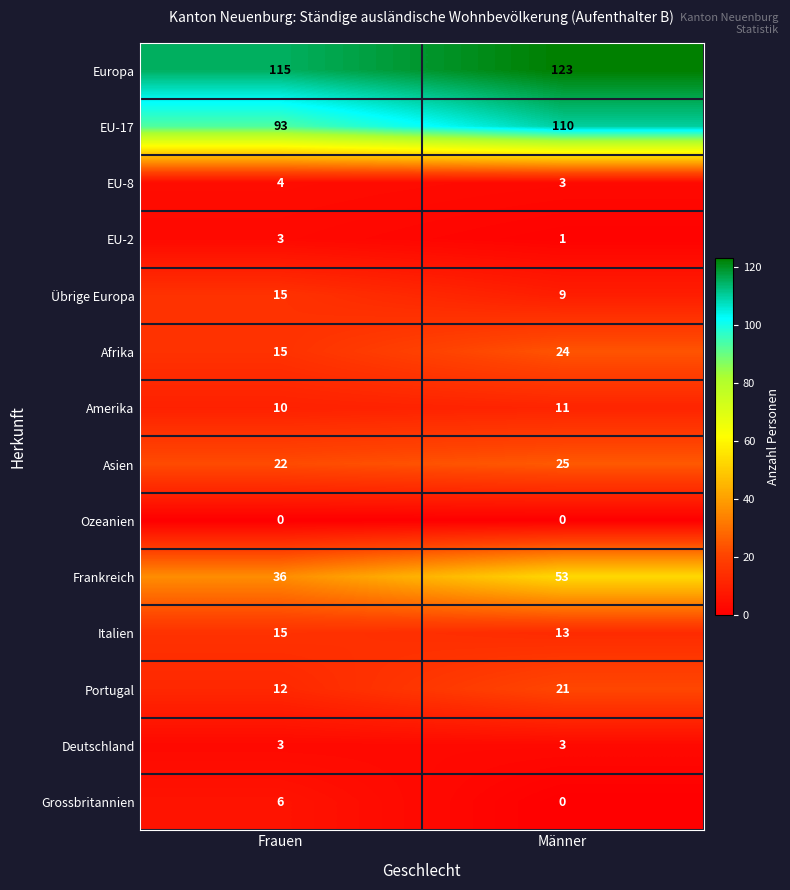

Reading left to right, what are all the values shown in this chart?

Europa: 115	123
EU-17: 93	110
EU-8: 4	3
EU-2: 3	1
Übrige Europa: 15	9
Afrika: 15	24
Amerika: 10	11
Asien: 22	25
Ozeanien: 0	0
Frankreich: 36	53
Italien: 15	13
Portugal: 12	21
Deutschland: 3	3
Grossbritannien: 6	0